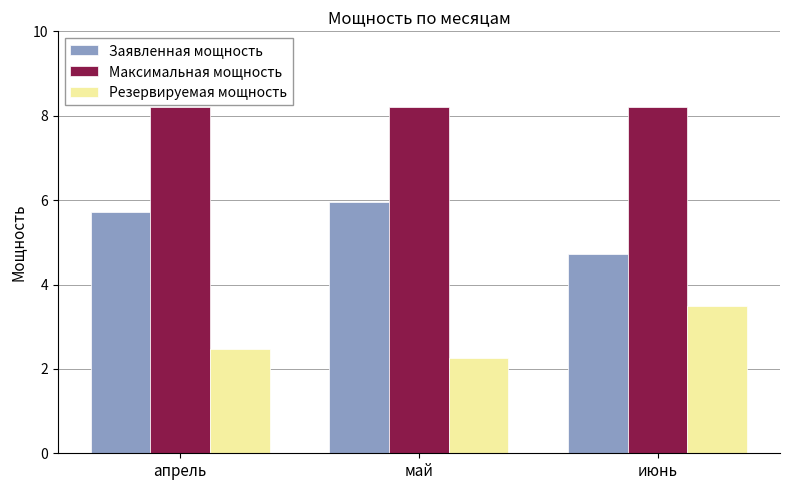

Count the number of categories in the chart.

3